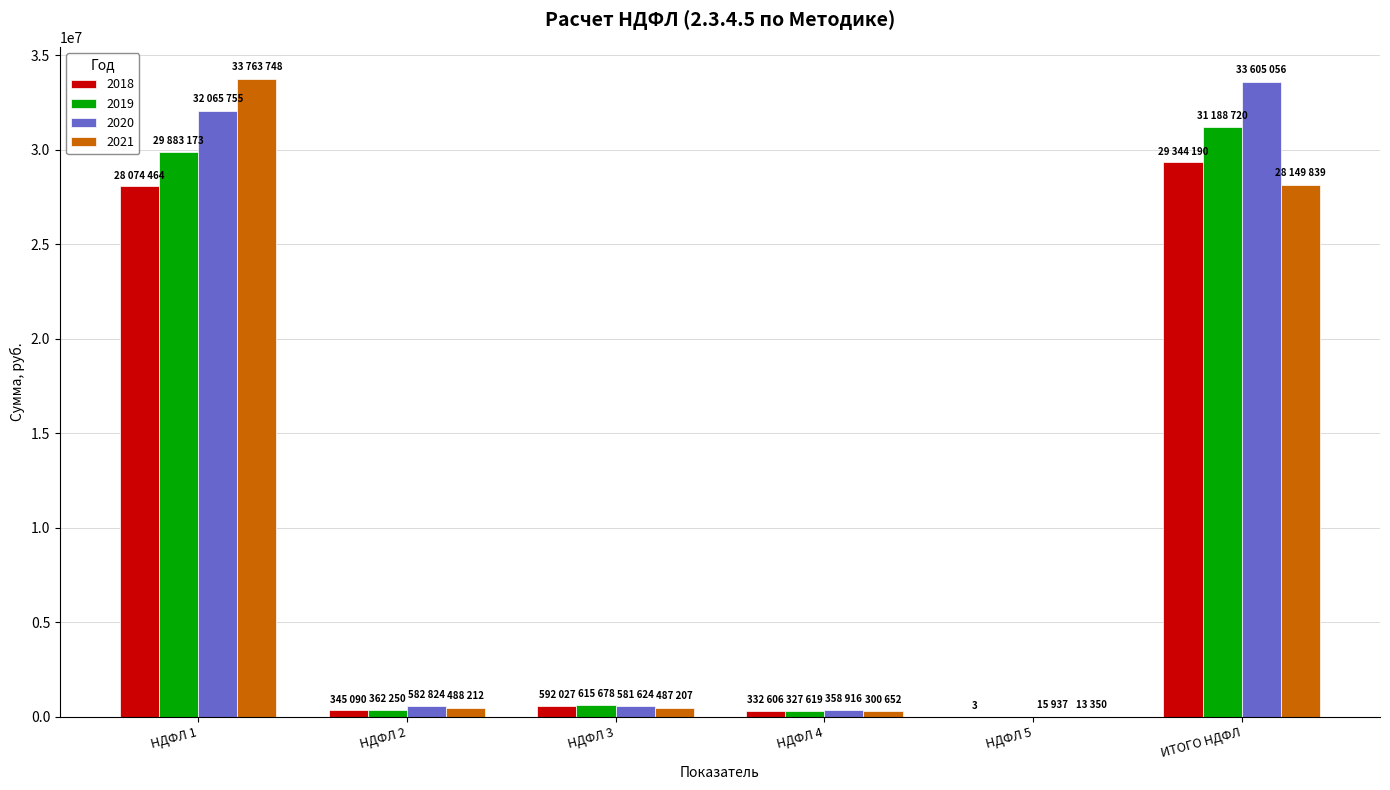

What is the greatest value displayed?

33763748